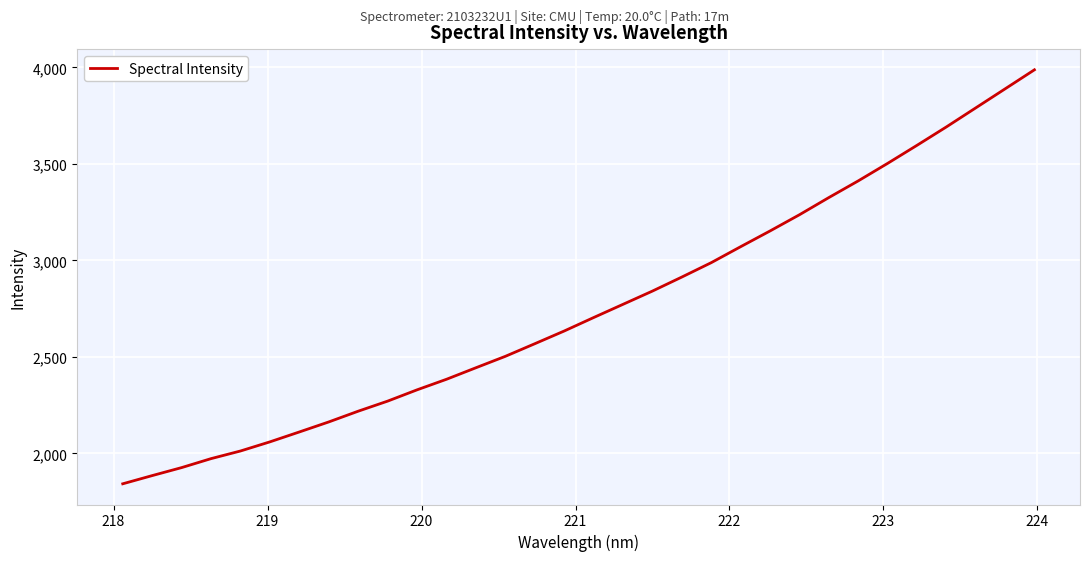

What is the greatest value displayed?

3987.4